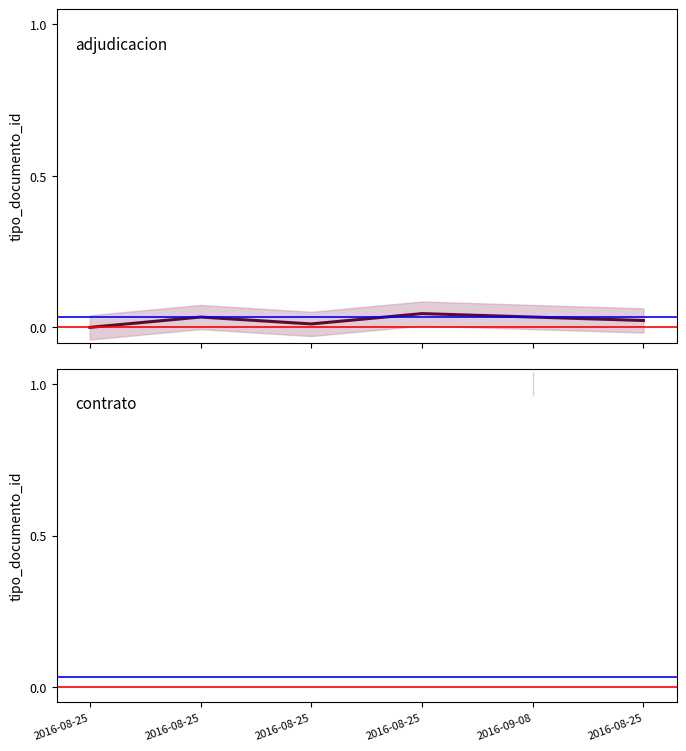

Does the chart display data point markers on the line(s)?

No